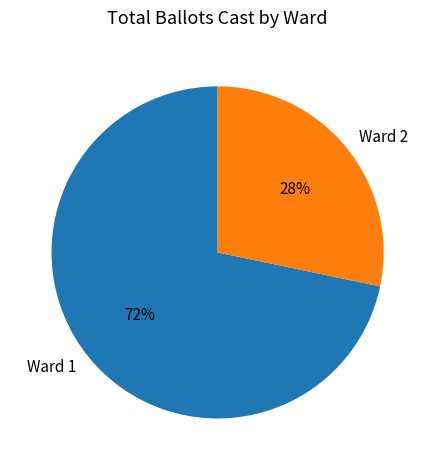

Count the number of slices in the pie.

2